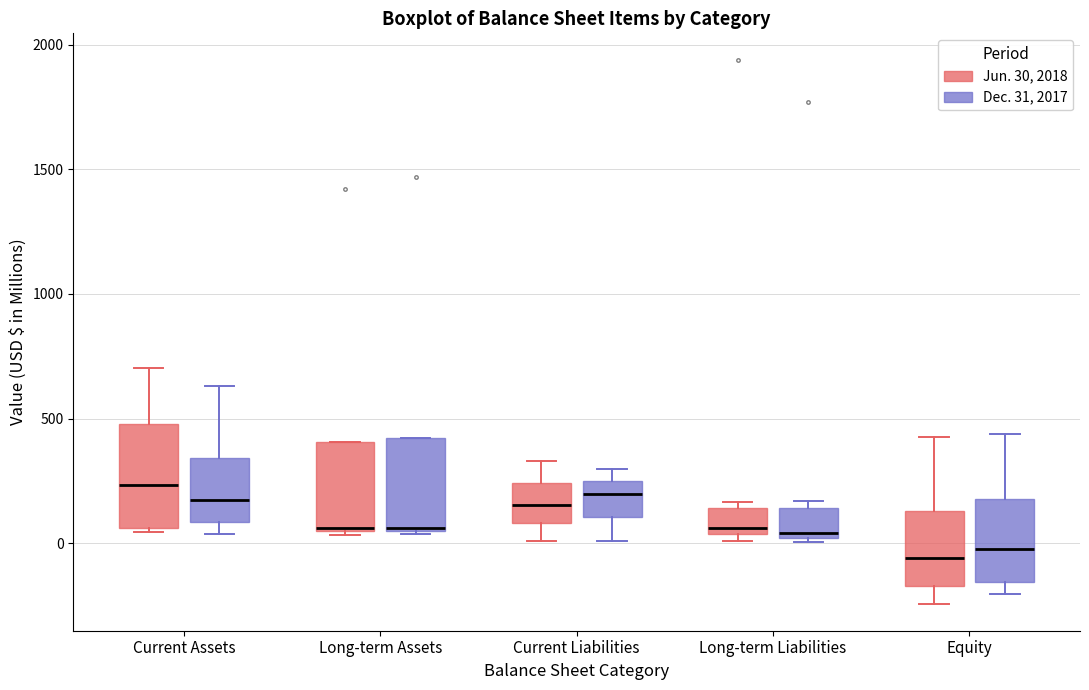

Reading left to right, transcribe this box plot: for each box, give where its median line is, the range the box spans, and where its two whiskers end, as read against the y-axis. The values are not printed on the chart, so give them approximately, as read against the axis.

Current Assets (Jun. 30, 2018): median 250, box 50 to 500, whiskers 50 (just below the box's lower edge) to 700
Current Assets (Dec. 31, 2017): median 150, box 100 to 350, whiskers 50 to 650
Long-term Assets (Jun. 30, 2018): median 50, box 50 to 400, whiskers 50 to 400
Long-term Assets (Dec. 31, 2017): median 50, box 50 to 400, whiskers 50 to 400
Current Liabilities (Jun. 30, 2018): median 150, box 100 to 250, whiskers 0 to 350
Current Liabilities (Dec. 31, 2017): median 200, box 100 to 250, whiskers 0 to 300
Long-term Liabilities (Jun. 30, 2018): median 50 (just above the box's lower edge), box 50 to 150, whiskers 0 to 150 (just above the box's upper edge)
Long-term Liabilities (Dec. 31, 2017): median 50, box 0 to 150, whiskers 0 (just below the box's lower edge) to 150 (just above the box's upper edge)
Equity (Jun. 30, 2018): median -50, box -150 to 150, whiskers -250 to 450
Equity (Dec. 31, 2017): median 0, box -150 to 200, whiskers -200 to 450